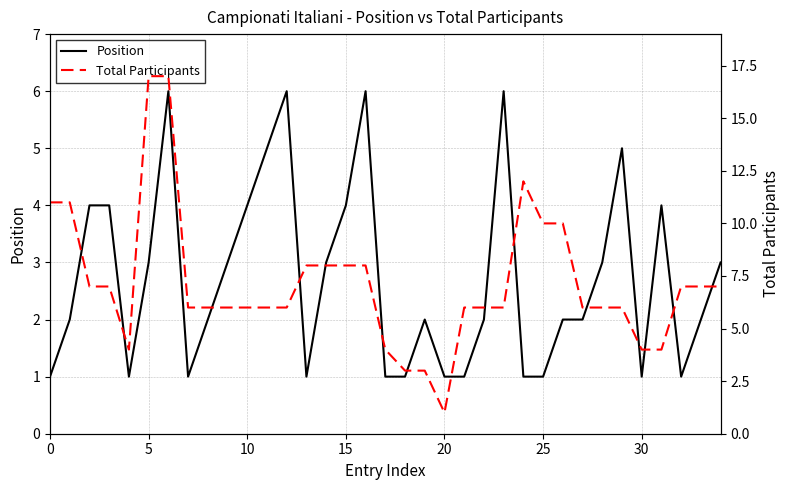

What are all the series names shown in the legend?

Position, Total Participants